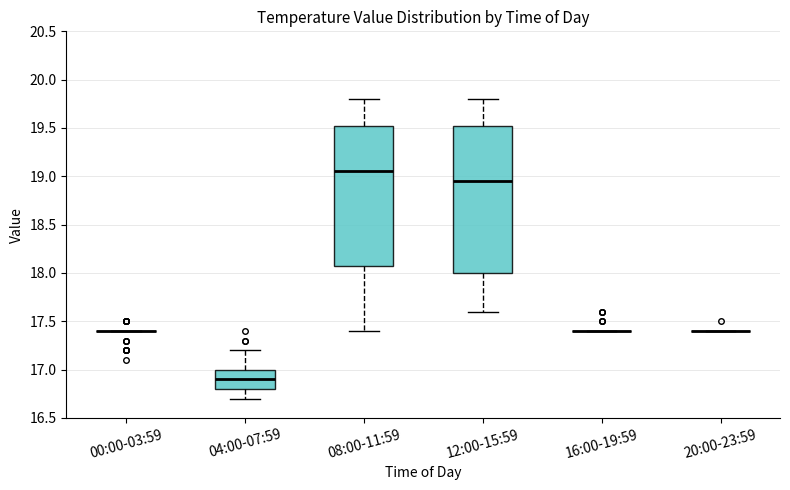

Which box is the tallest, from its lower edge to its upper edge?

12:00-15:59